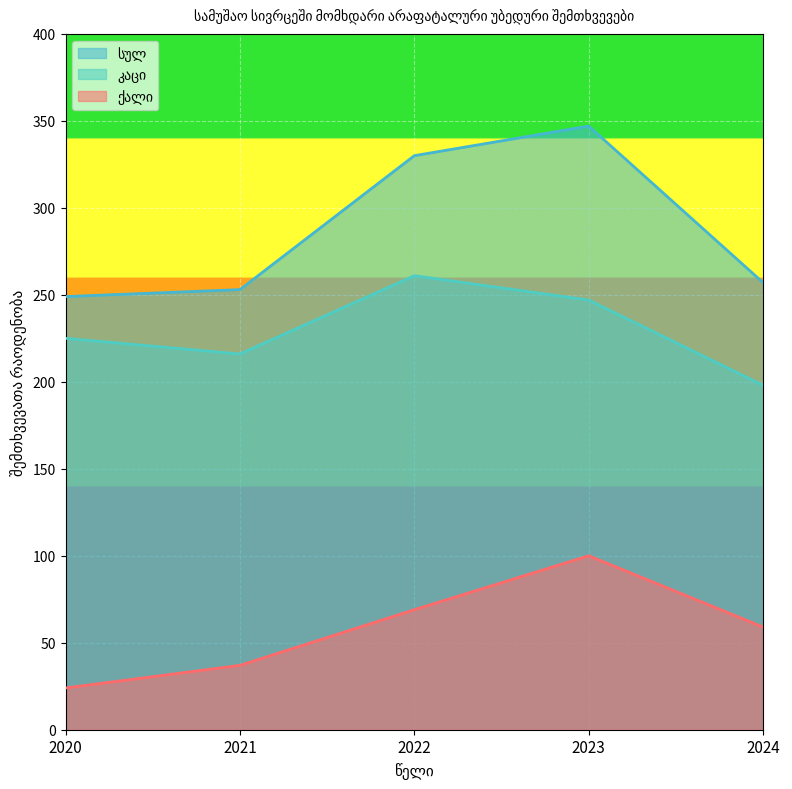

True or false: სულ and კაცი intersect in this chart.

False